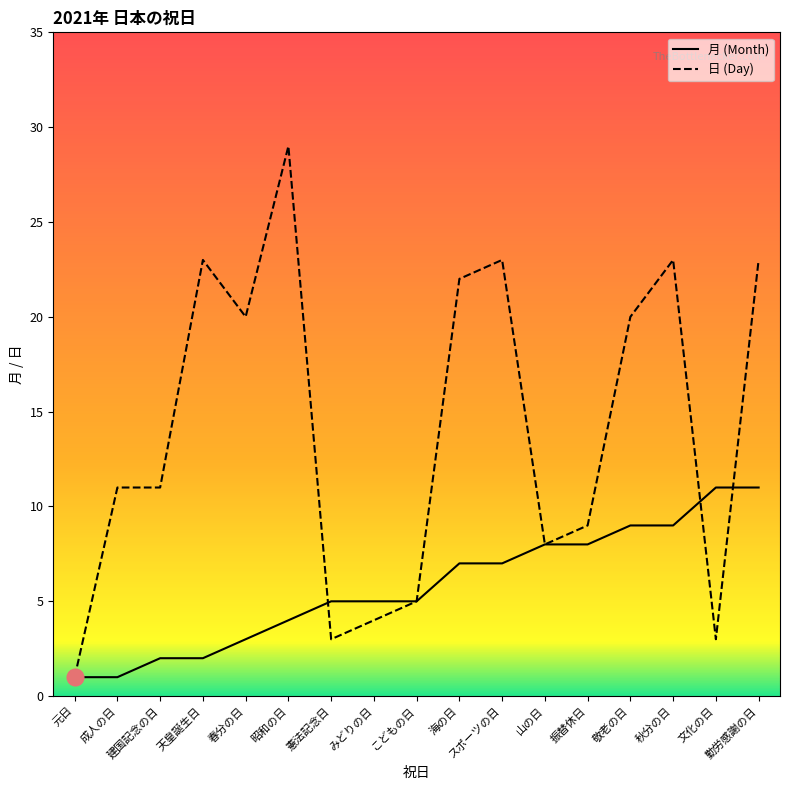

The value of 月 (Month) at スポーツの日 is 11. True or false?

False